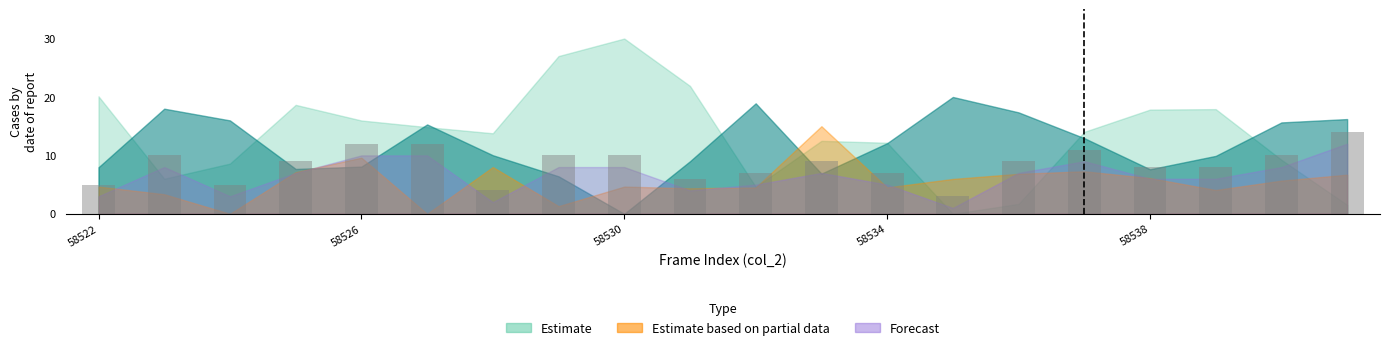

What is the average value?

8